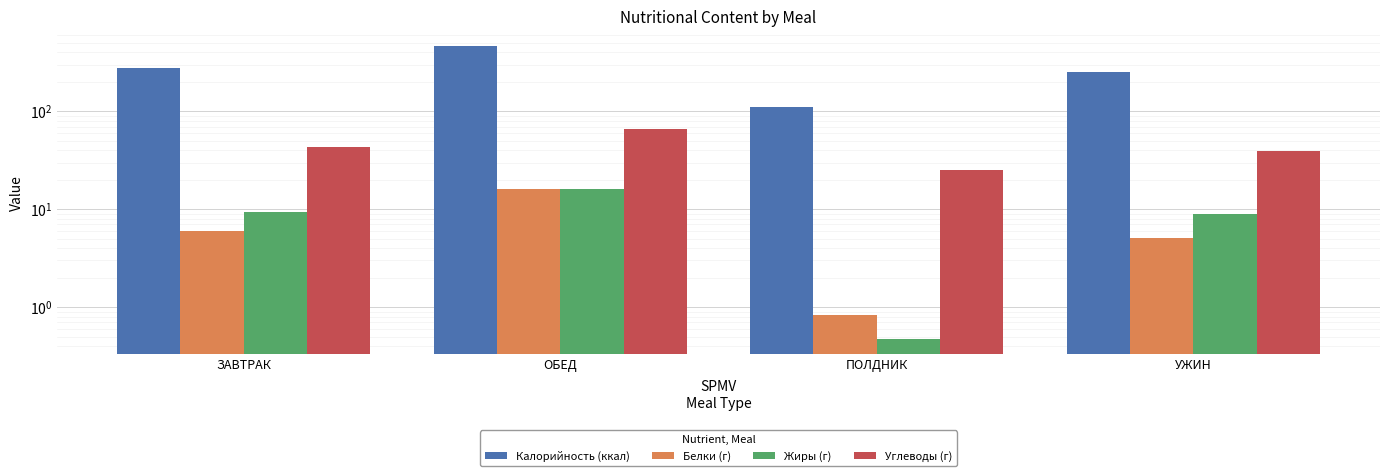

Between УЖИН and ПОЛДНИК, which is larger?

УЖИН